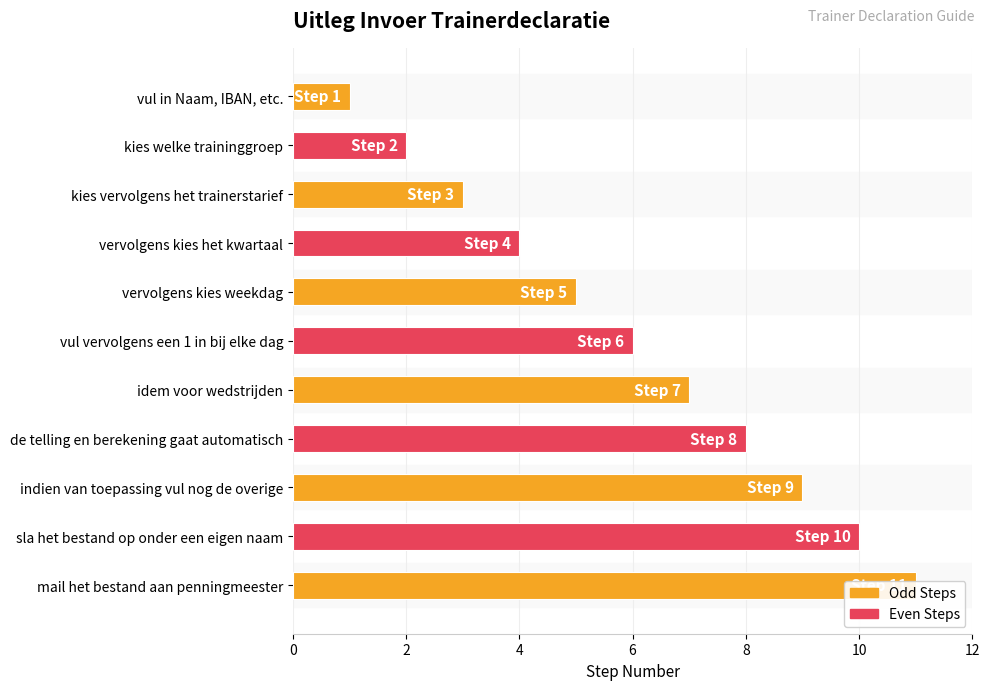

What is the sum of the values at kies vervolgens het trainerstarief and sla het bestand op onder een eigen naam?

13